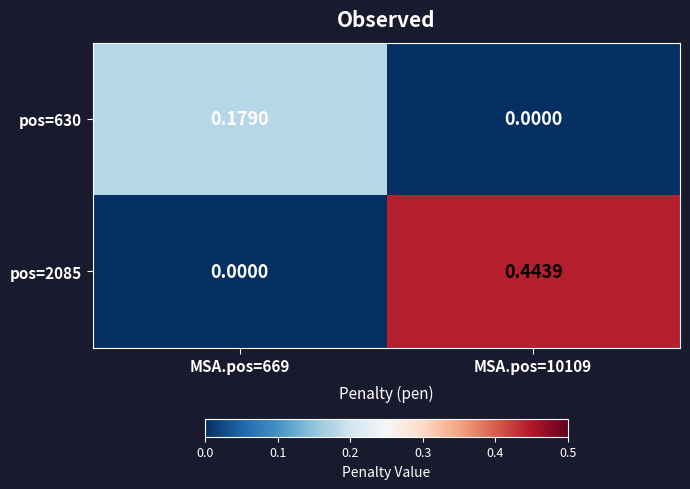

Is the value of pos=630 at MSA.pos=669 greater than the value of pos=2085 at MSA.pos=10109?

No